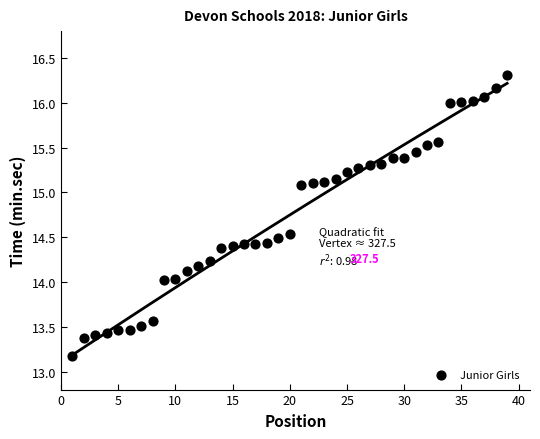

What is the range of Y values (max minus min)?

3.1